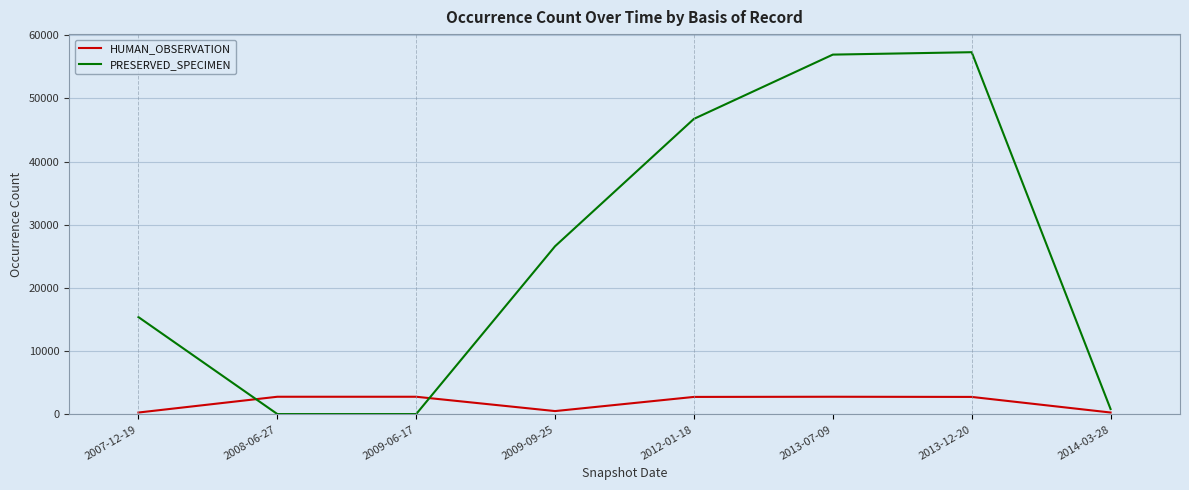

List the series in order of their peak value, lowest first.

HUMAN_OBSERVATION, PRESERVED_SPECIMEN